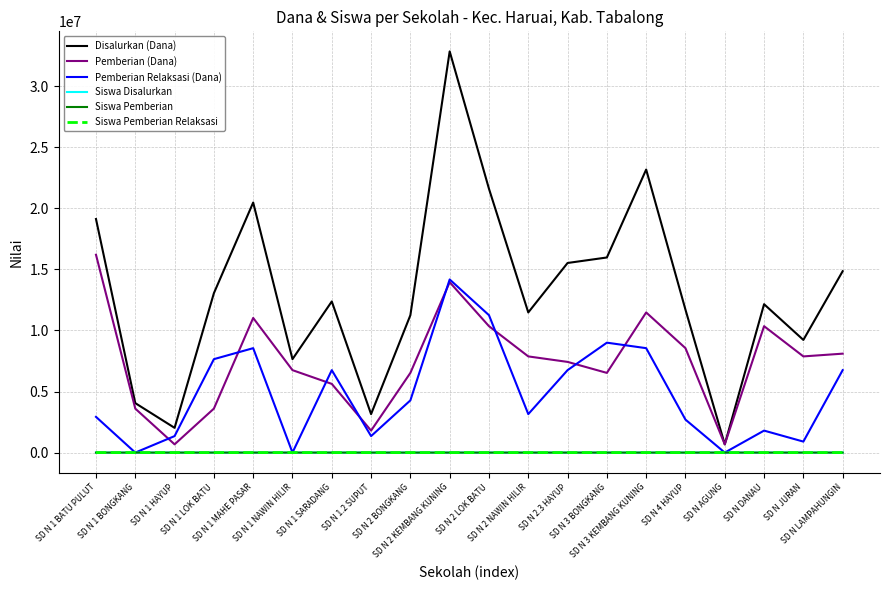

What is the maximum value shown in the chart?

32850000